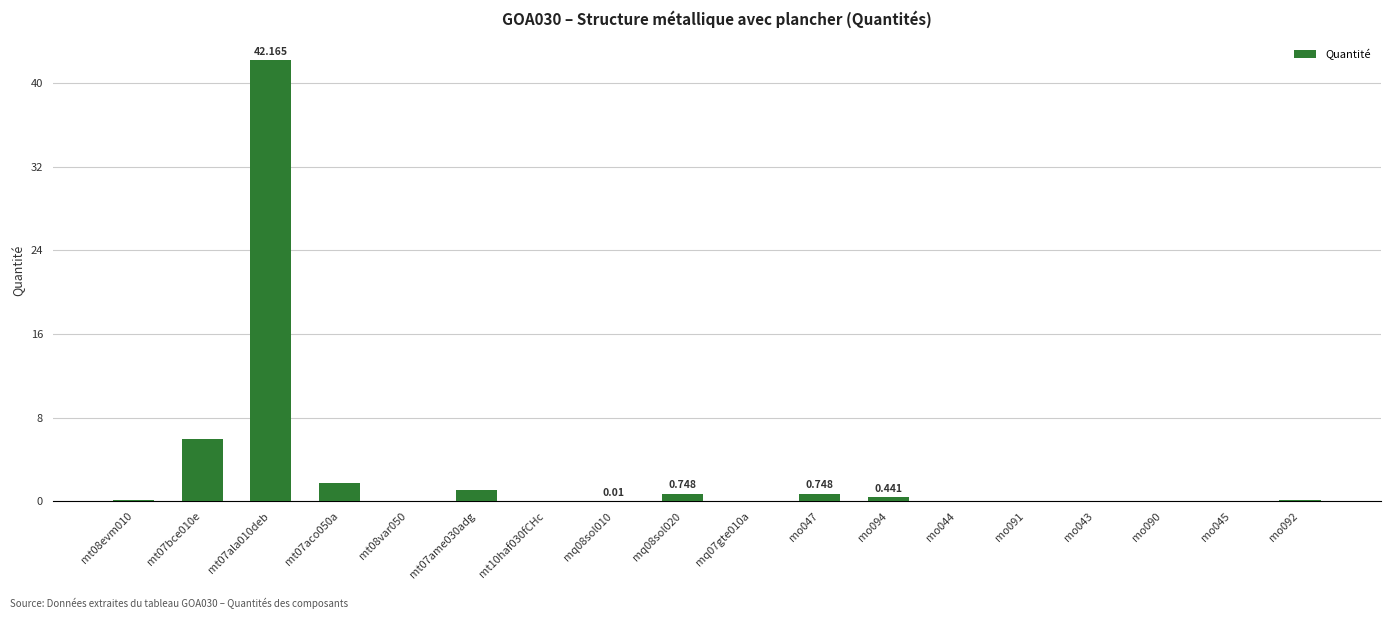

Reading left to right, transcribe all the data shown in this chart.

mt08evm010=0.1	mt07bce010e=6.0	mt07ala010deb=42.2	mt07aco050a=1.8	mt08var050=0.0	mt07ame030adg=1.1	mt10haf030fCHc=0.1	mq08sol010=0.0	mq08sol020=0.7	mq07gte010a=0.0	mo047=0.7	mo094=0.4	mo044=0.1	mo091=0.1	mo043=0.0	mo090=0.0	mo045=0.0	mo092=0.1